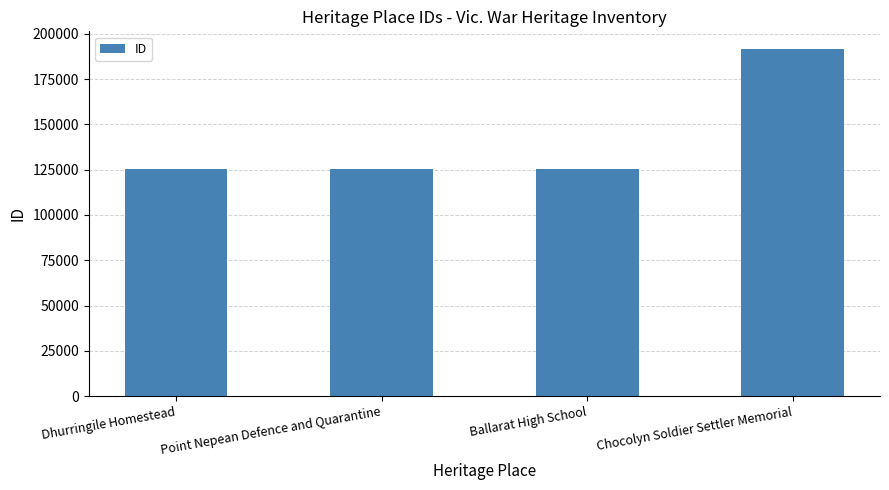

What is the change in value from Ballarat High School to Chocolyn Soldier Settler Memorial?

+66465